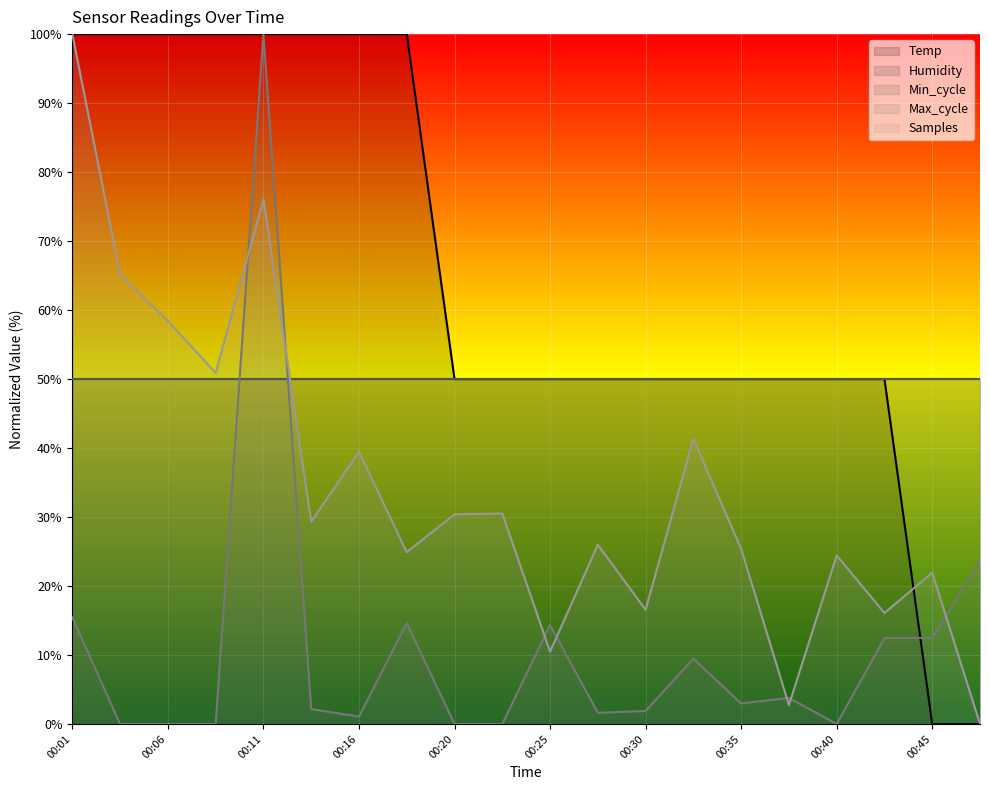

How many times do Max_cycle and Temp cross each other?

1